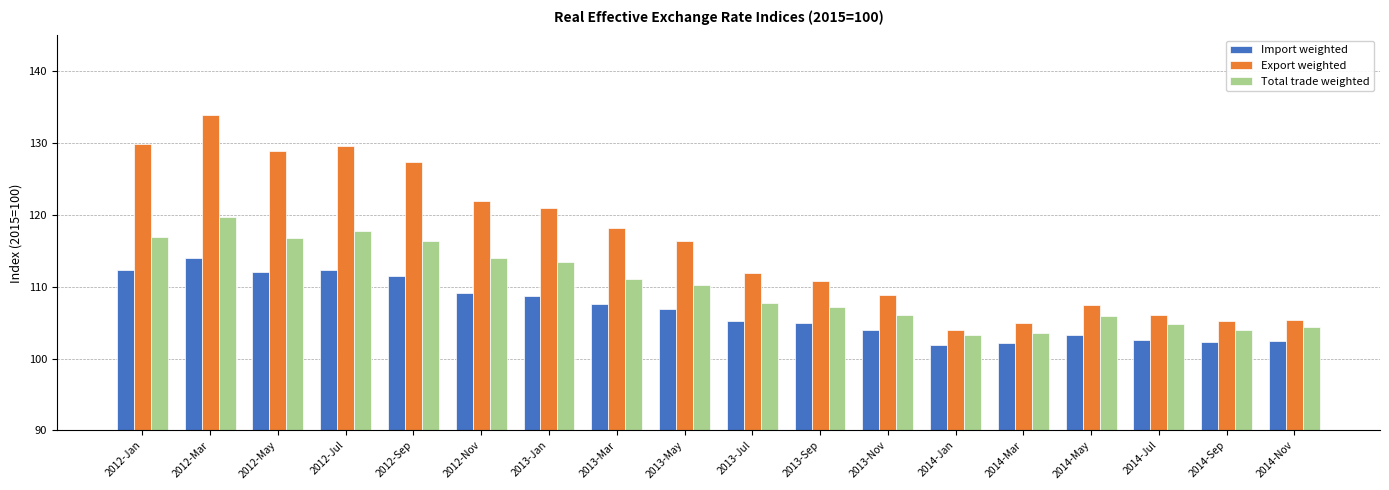

What is the label of the 14th bar from the left?

2014-Mar